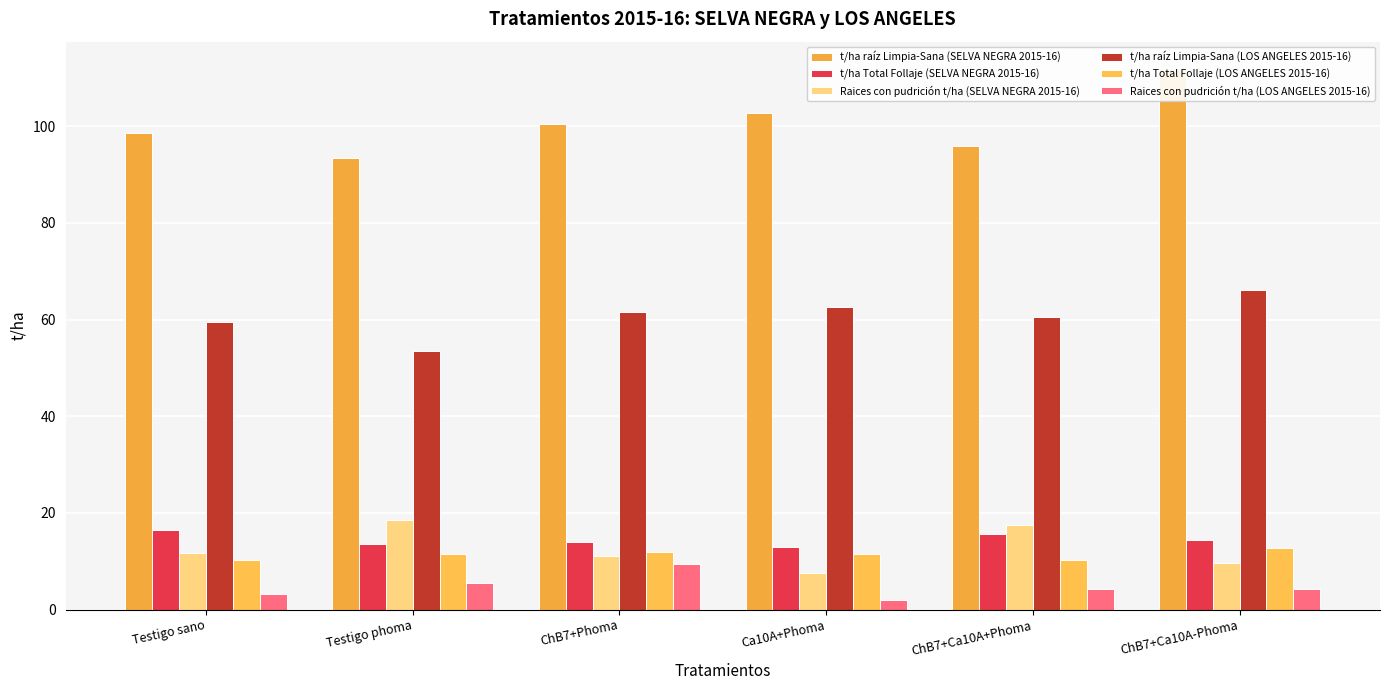

How many bars are there in total?

36